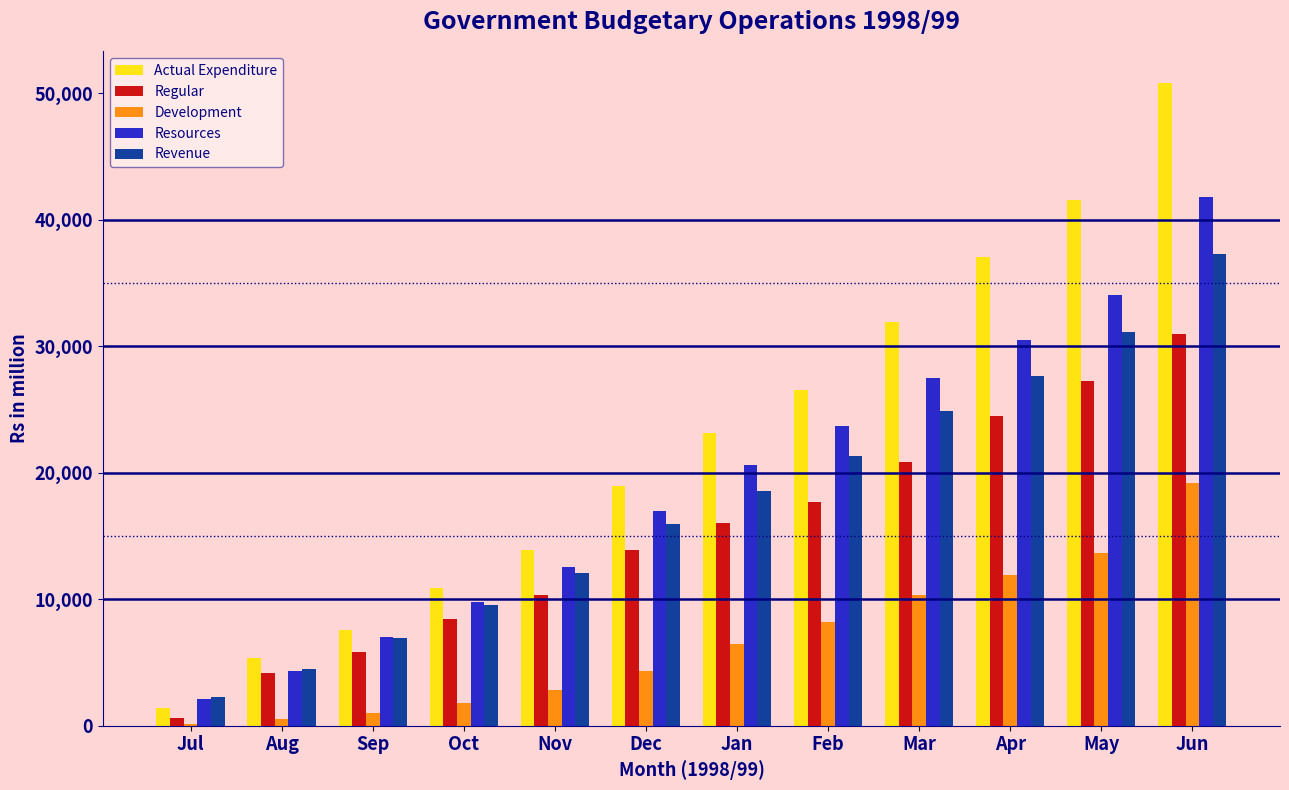

What is the sum of the Development values at Oct and Jan?

8258.6